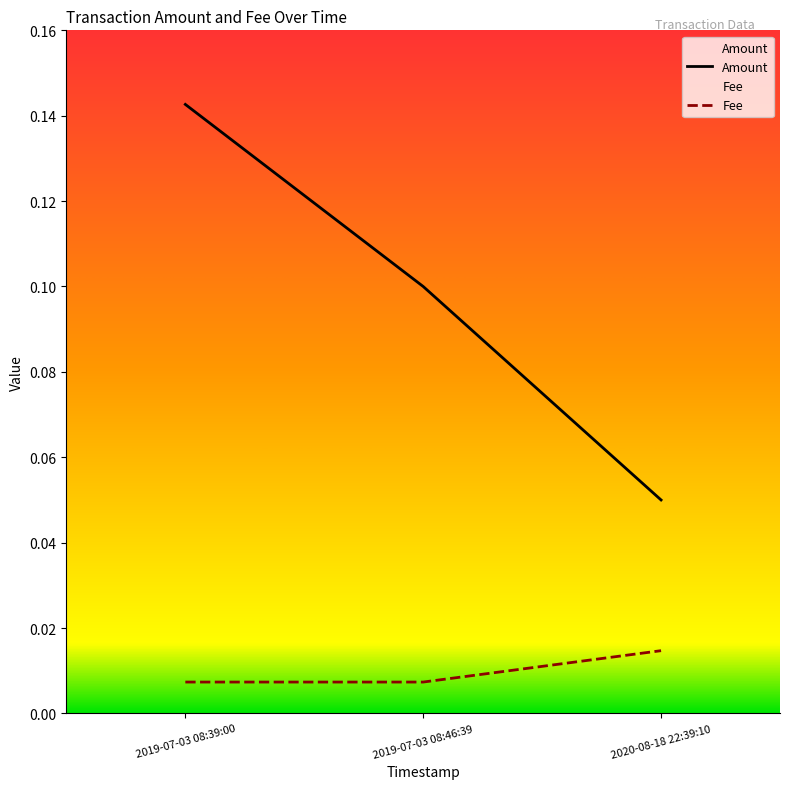

Which category has the highest value in the Amount series?

2019-07-03 08:39:00